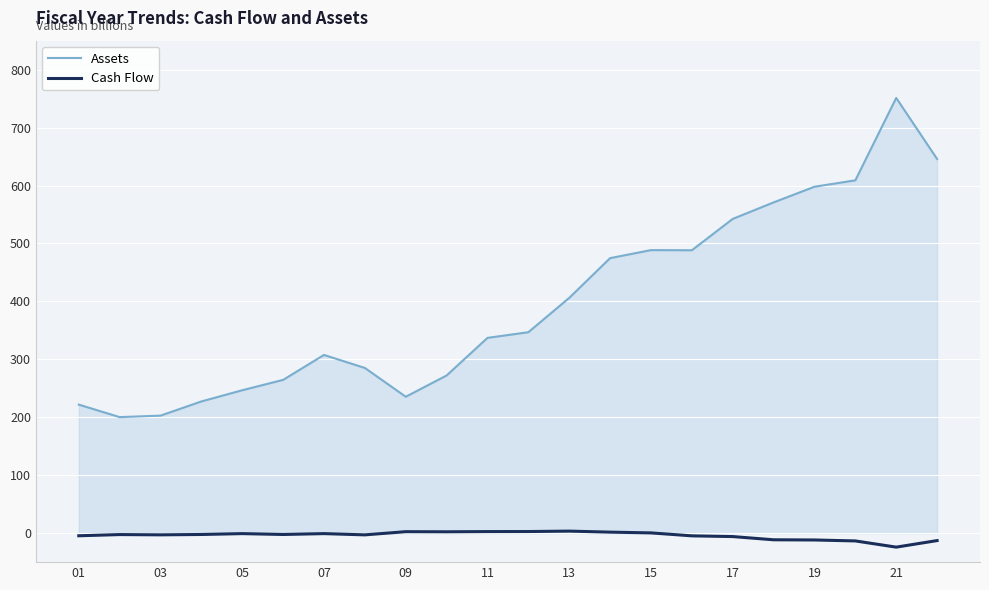

True or false: Cash Flow and Assets cross at least once.

False